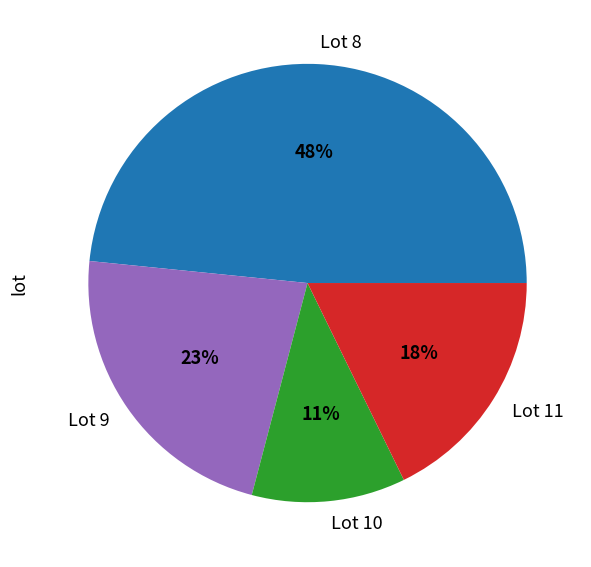

Is the sum of Lot 9 and Lot 10 greater than half?

No